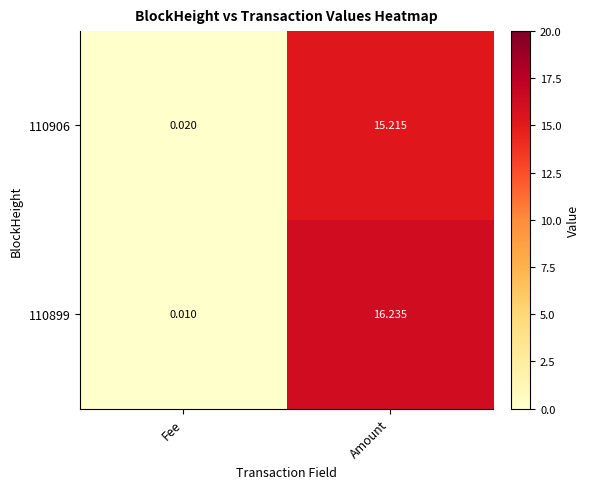

Rank the series at Amount from highest to lowest value.

110899, 110906